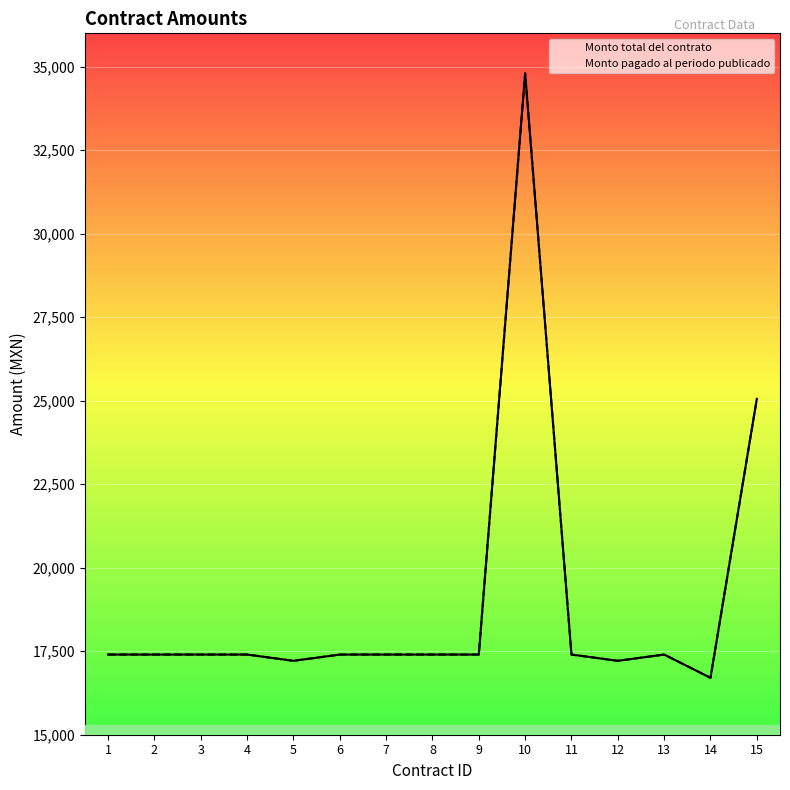

How many data points in Monto pagado al periodo publicado are above 17400?

2